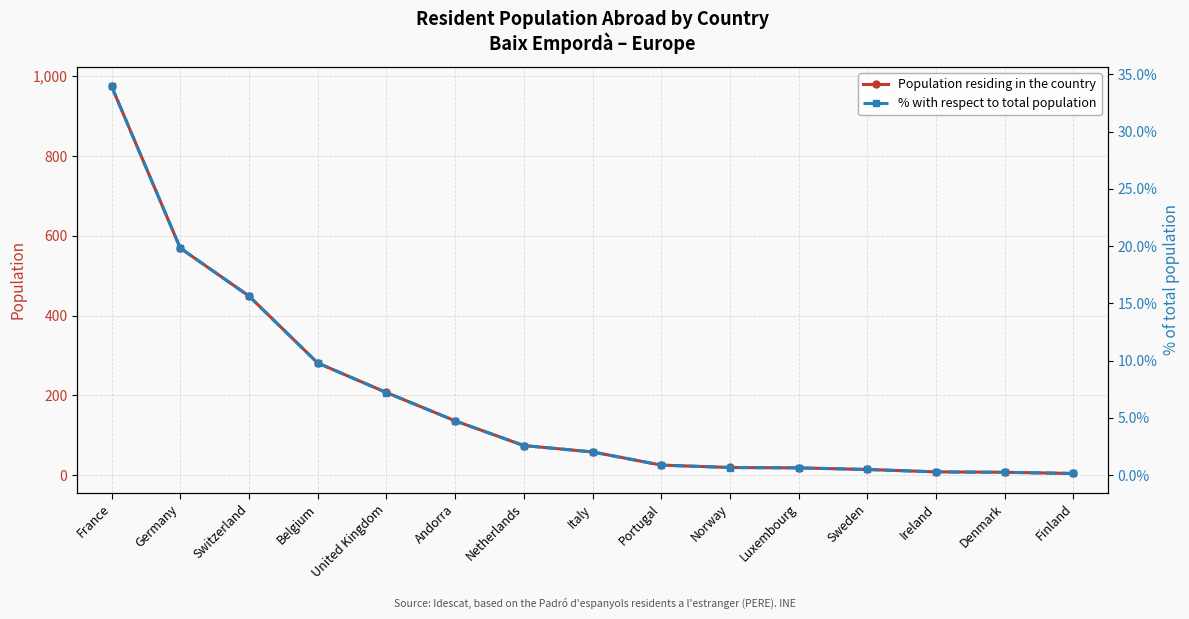

What is the minimum value shown in the chart?

0.1